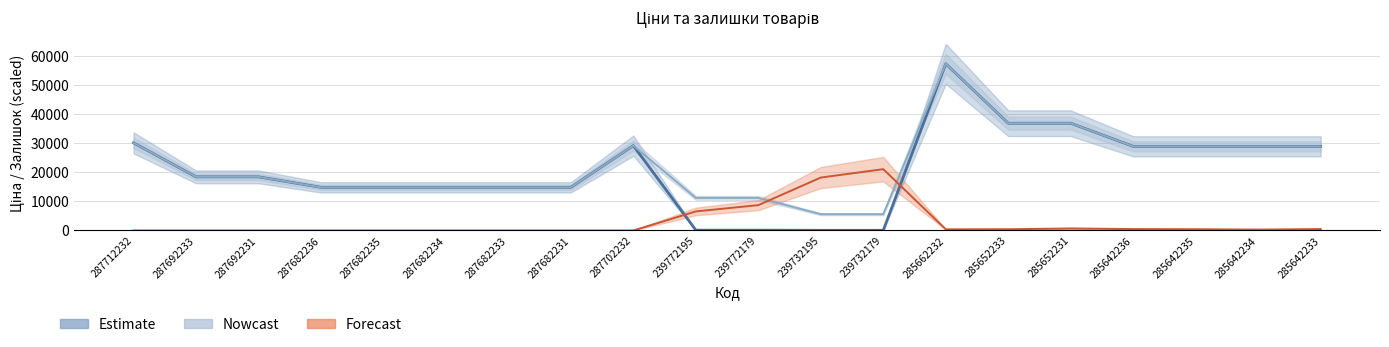

What is the sum of the Estimate values at 285652231 and 287682234?

51659.3